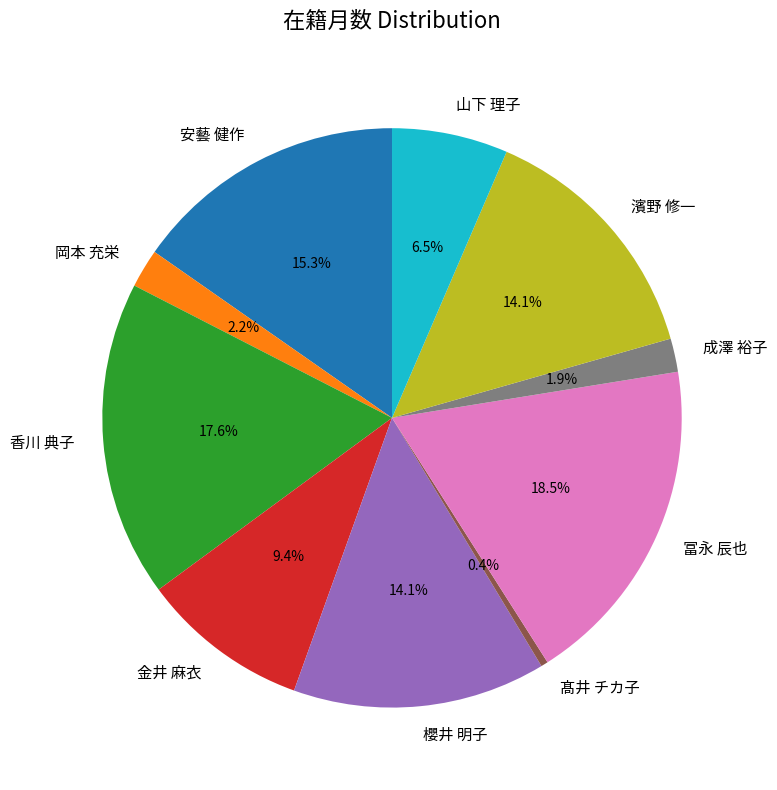

To the nearest percent, what percentage of the pie is 金井 麻衣?

9%